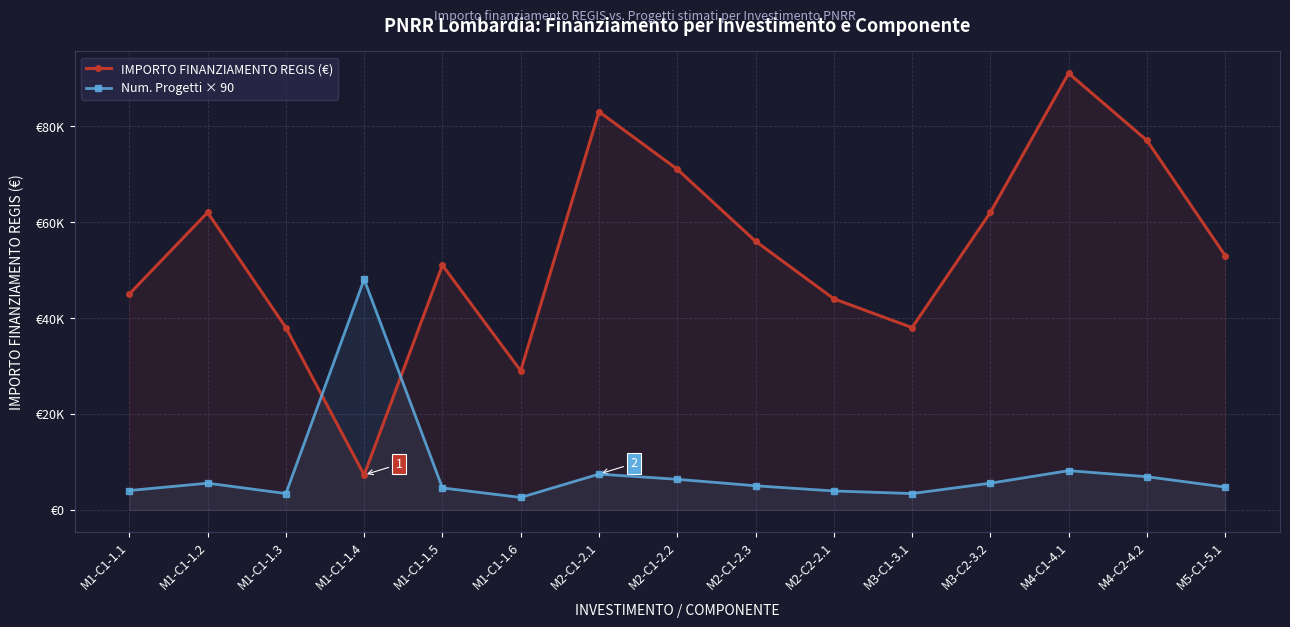

What is the difference between the maximum and minimum values in the IMPORTO FINANZIAMENTO REGIS (€) series?

83699